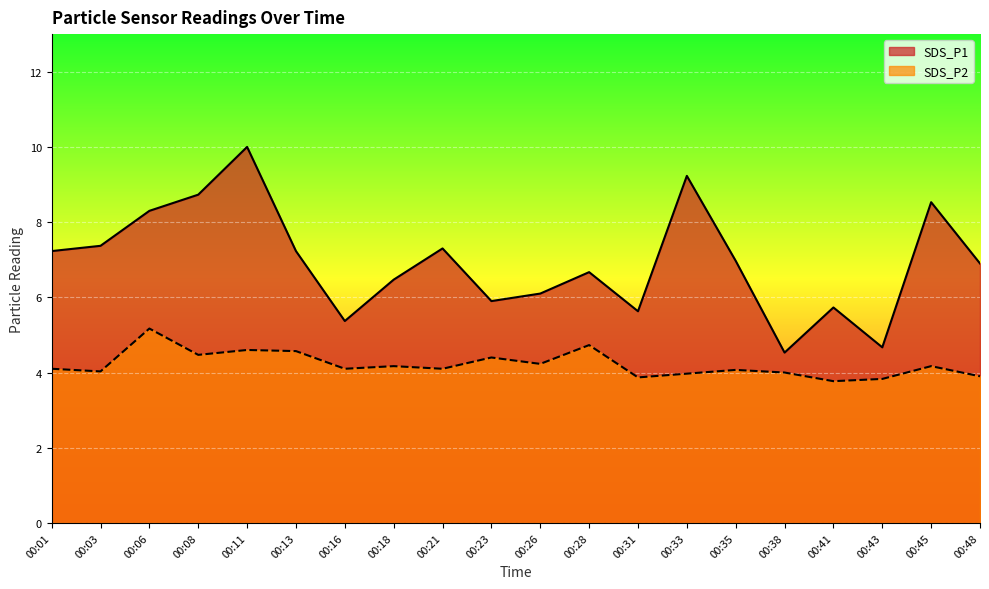

At how many categories does at least one series exceed 7?

9